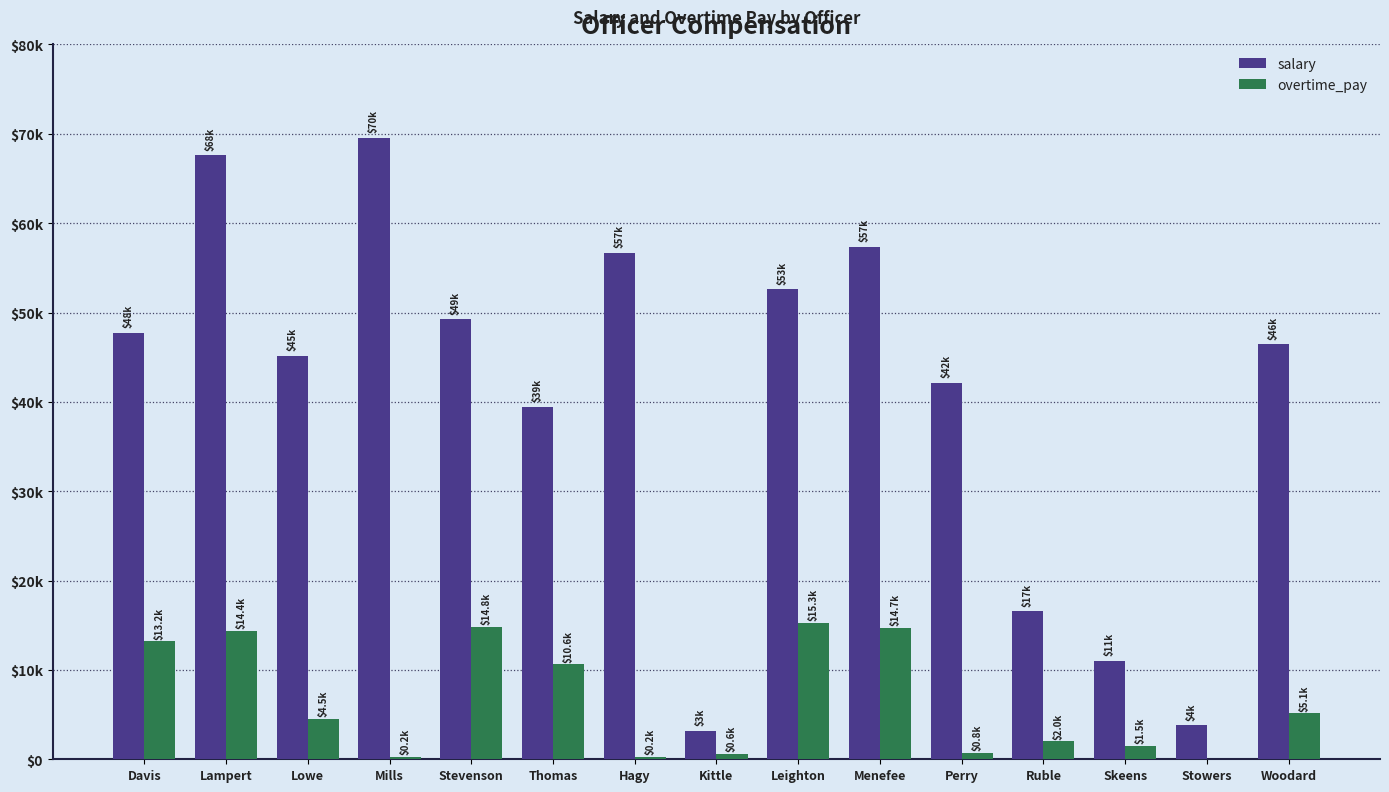

Which series changed the most between Skeens and Woodard?

salary